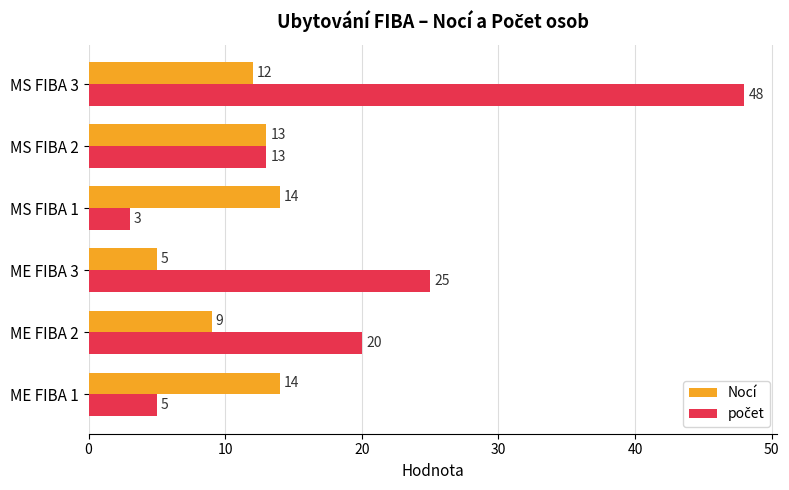

Read the Nocí value at ME FIBA 3.

5